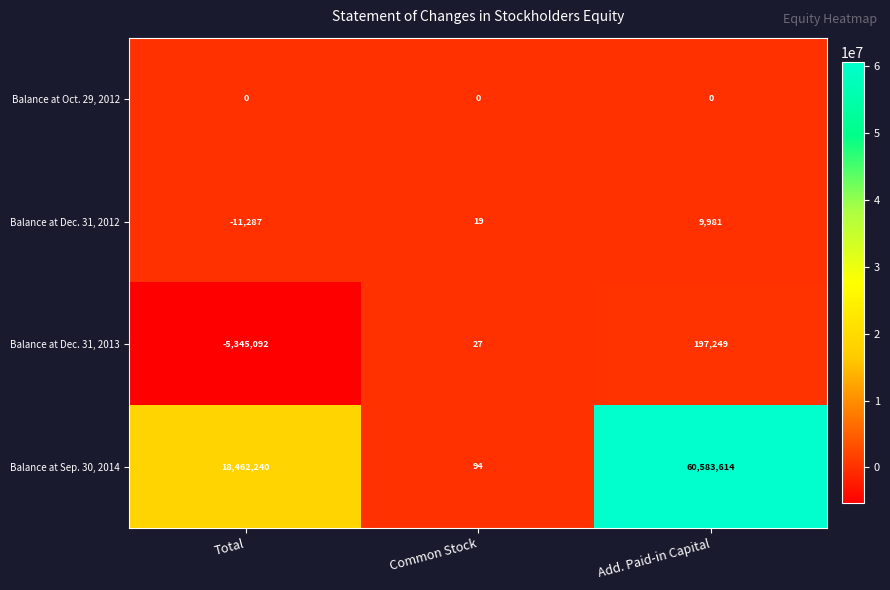

Which category has the highest value in the Balance at Sep. 30, 2014 series?

Add. Paid-in Capital